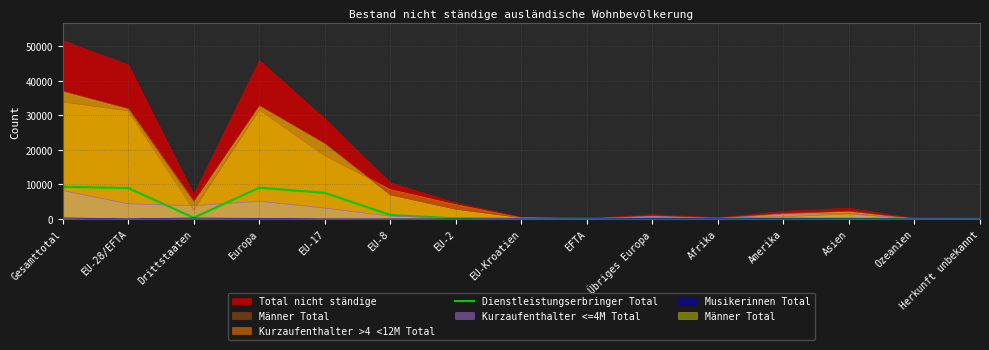

Which series has the largest range (max minus min)?

Total nicht ständige